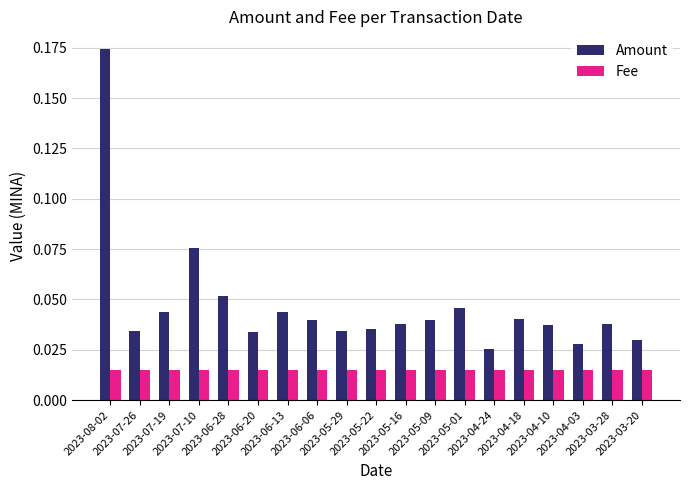

How many data points does each series have?

19